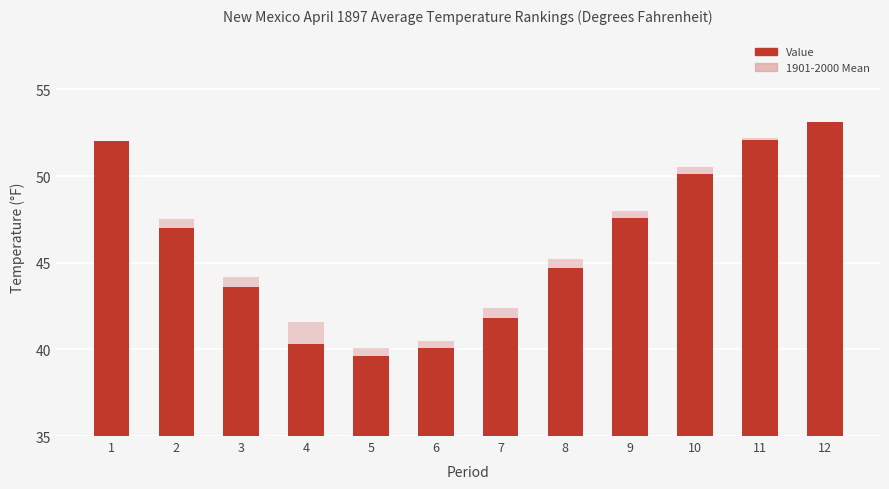

What is the value of the Value bar at the 7th from the left?

41.8